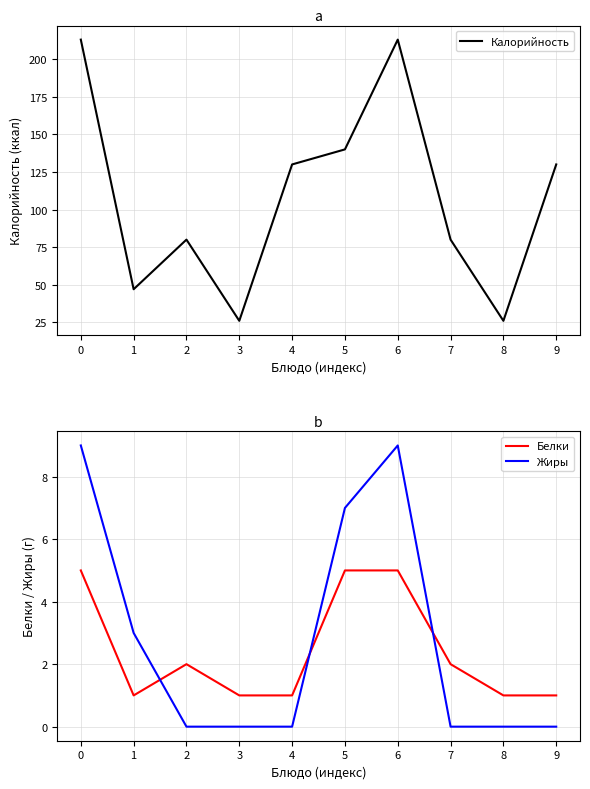

How many interior local peaks does the Жиры series have?

1